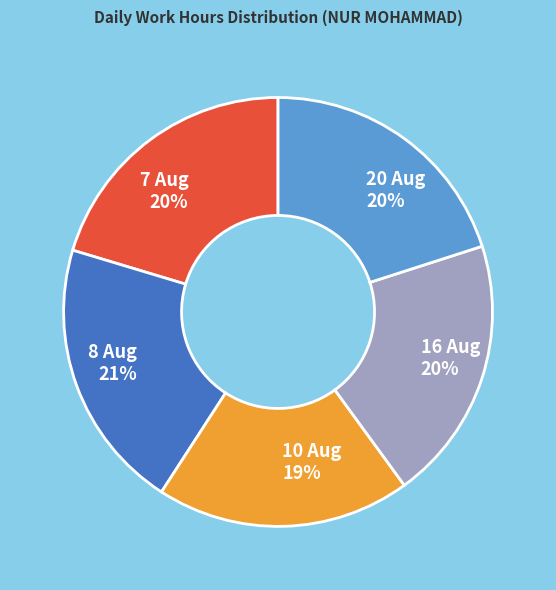

To the nearest percent, what is the combined percentage of 20 Aug and 10 Aug?

39%